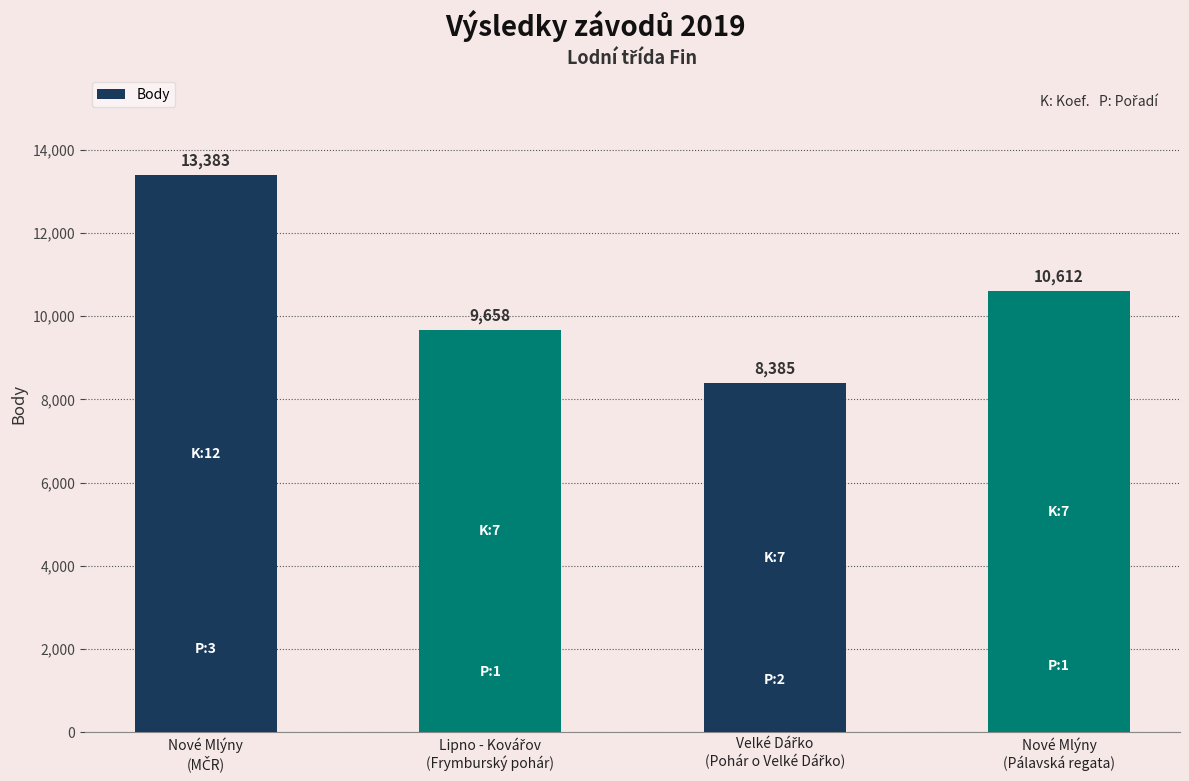

How many values are between 9658 and 13383?

3